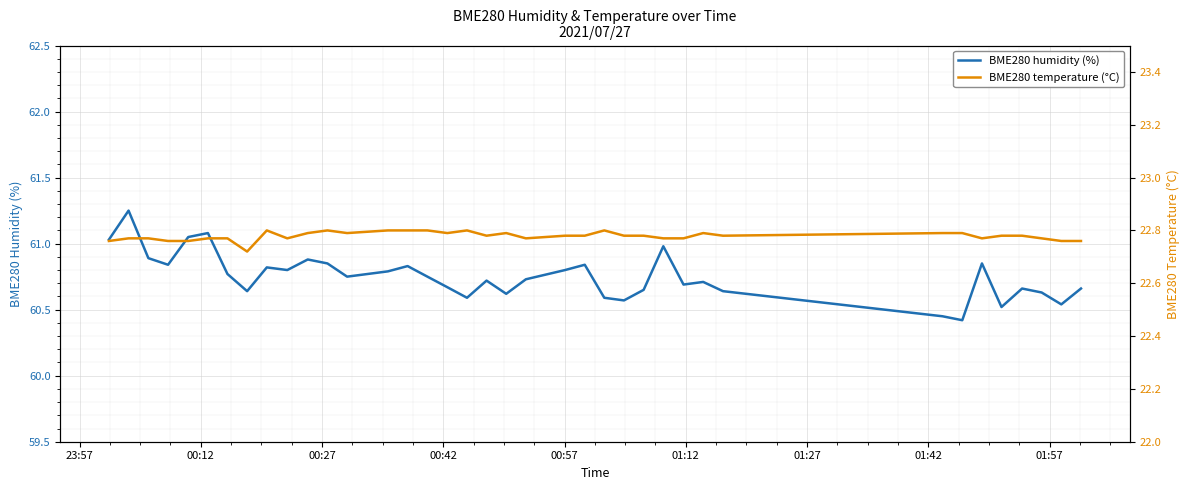

Count the BME280 temperature (°C) values in the range 22 to 23.

38